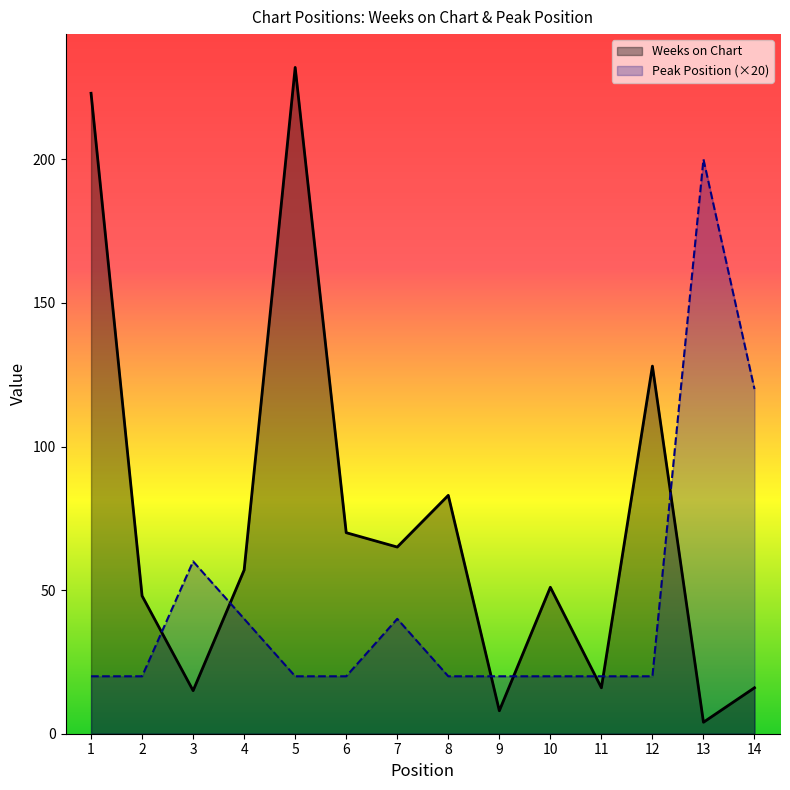

Rank the categories by Peak Position value from highest to lowest.

13, 14, 3, 4, 7, 1, 2, 5, 6, 8, 9, 10, 11, 12